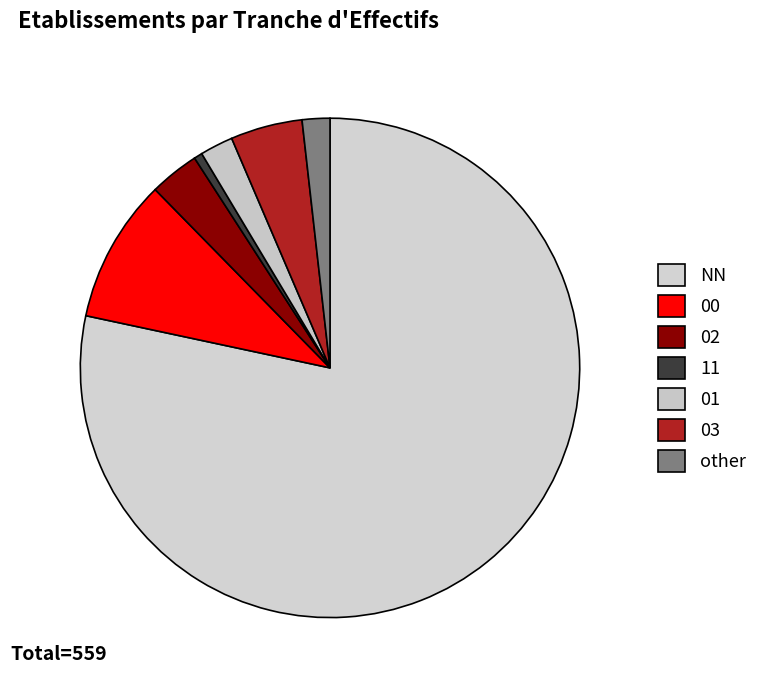

How many segments does this pie chart have?

7